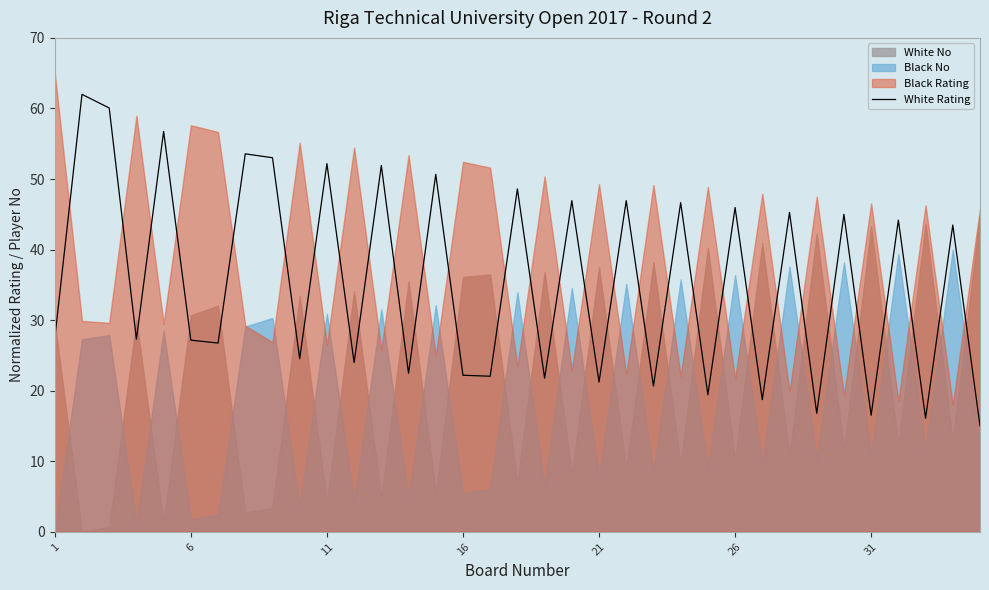

The value of White Rating at 6 is 27.2. True or false?

True